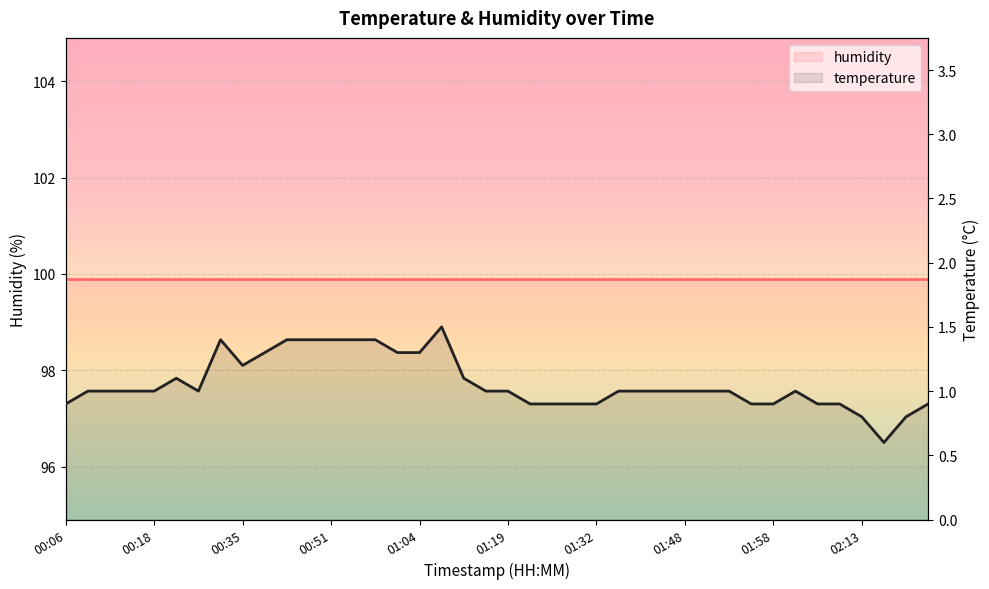

What position from the right is 01:17?

21